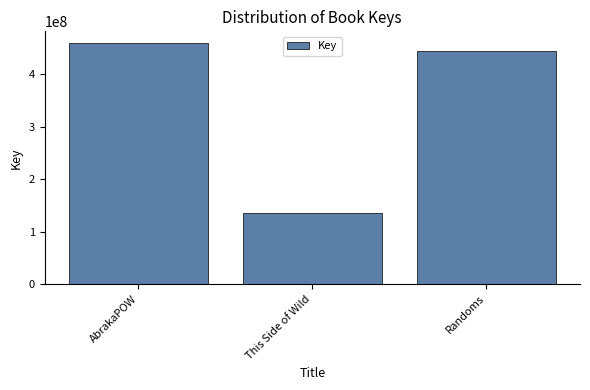

Which label corresponds to the smallest value in the chart?

This Side of Wild